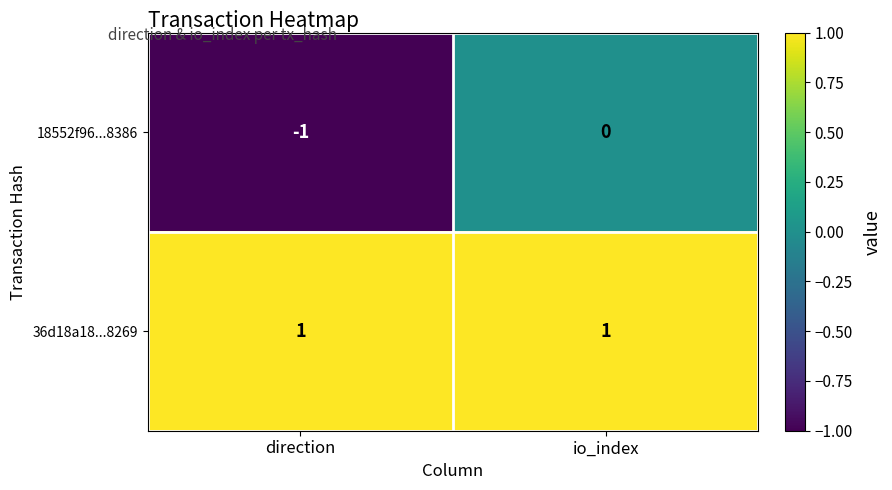

Reading left to right, transcribe all the data shown in this chart.

18552f96...8386: direction=-1	io_index=0
36d18a18...8269: direction=1	io_index=1